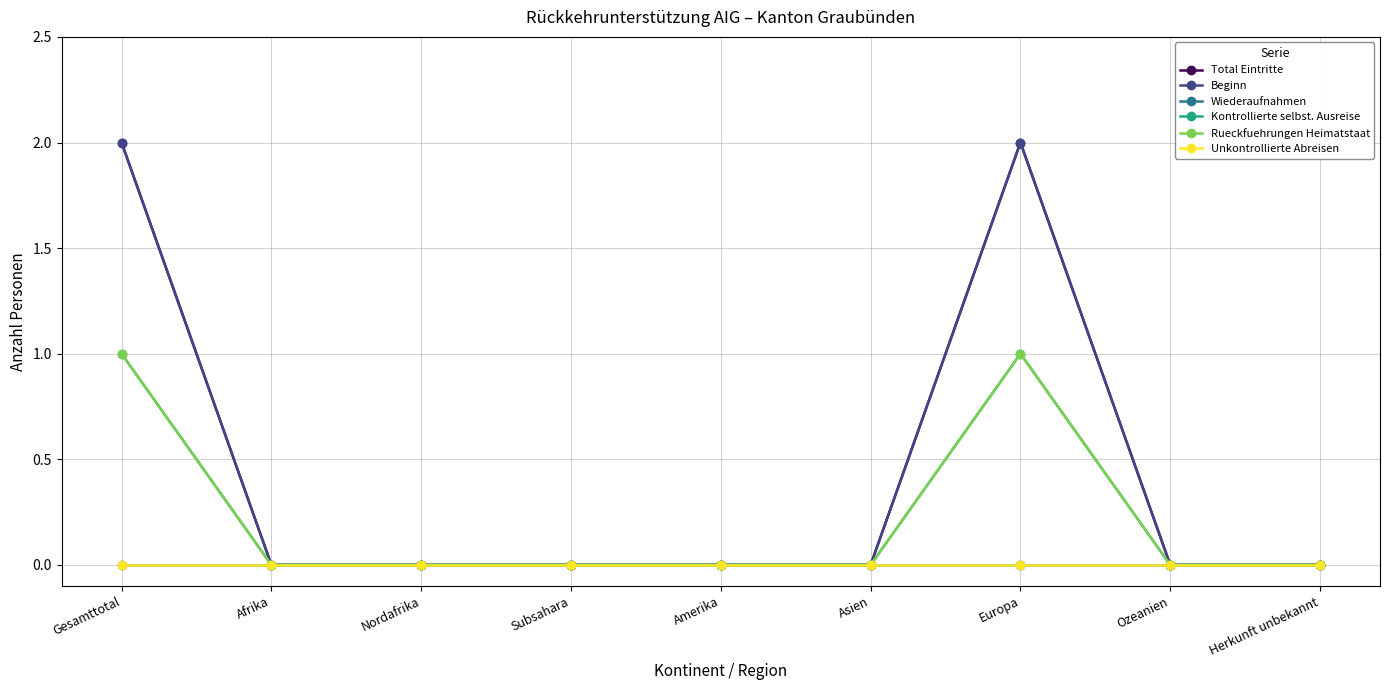

Between Amerika and Europa, which series saw the biggest shift?

Total Eintritte